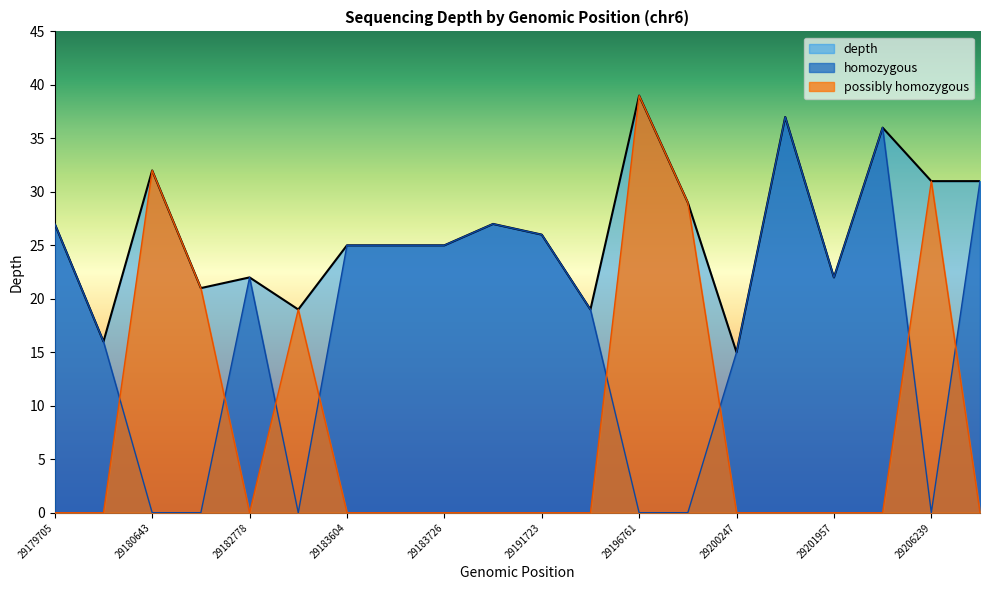

How many points are lower than both their immediate neighbors (excluding endpoints)?

6